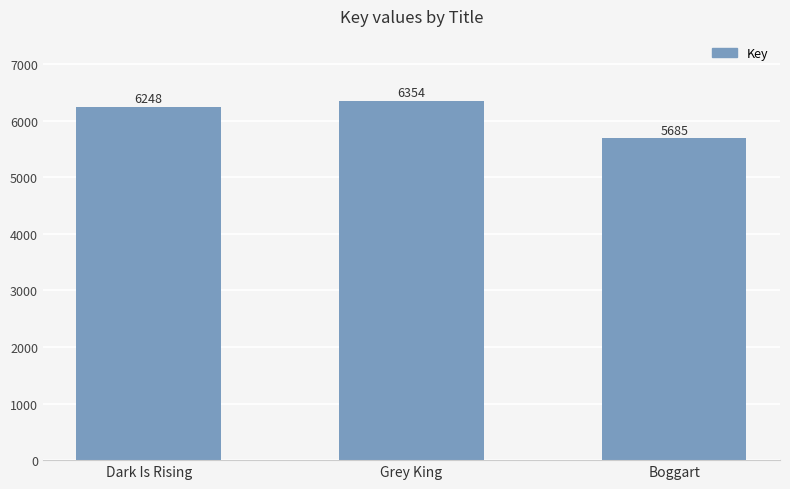

What is the label of the 3rd bar from the right?

Dark Is Rising